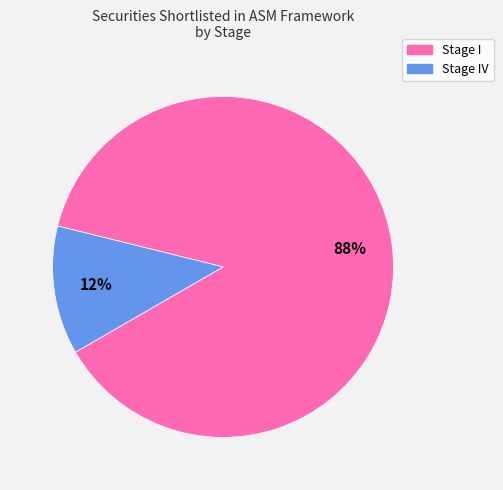

Which slice is the smallest?

Stage IV